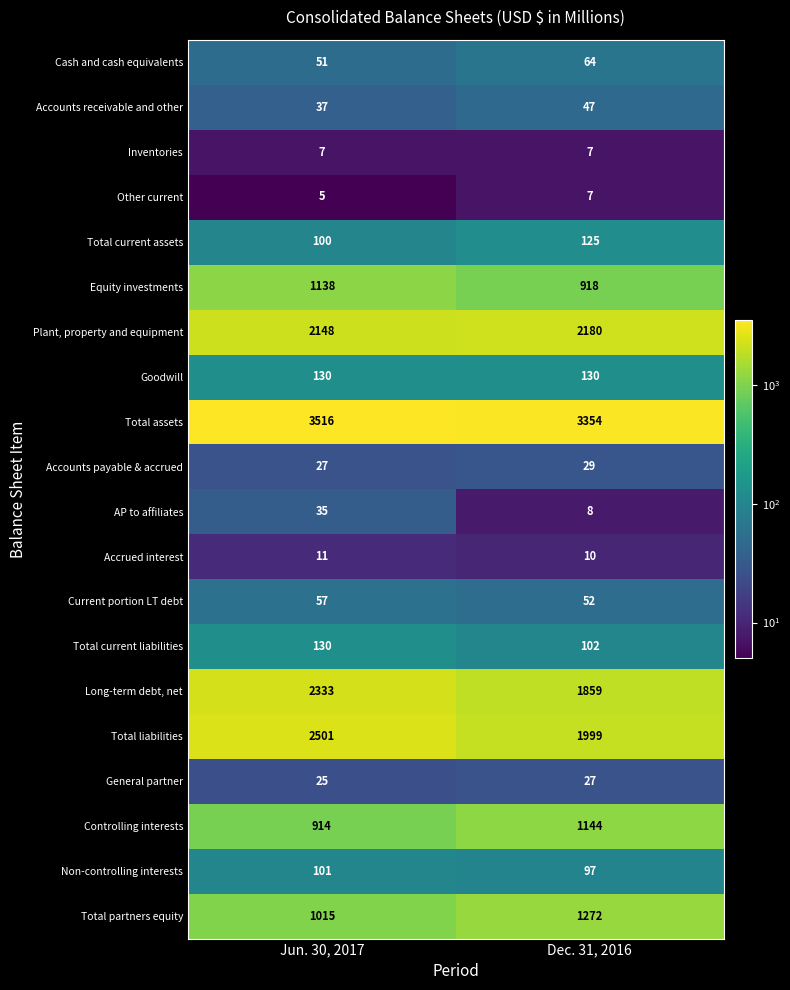

What is the sum of the Total partners equity values at Dec. 31, 2016 and Jun. 30, 2017?

2287